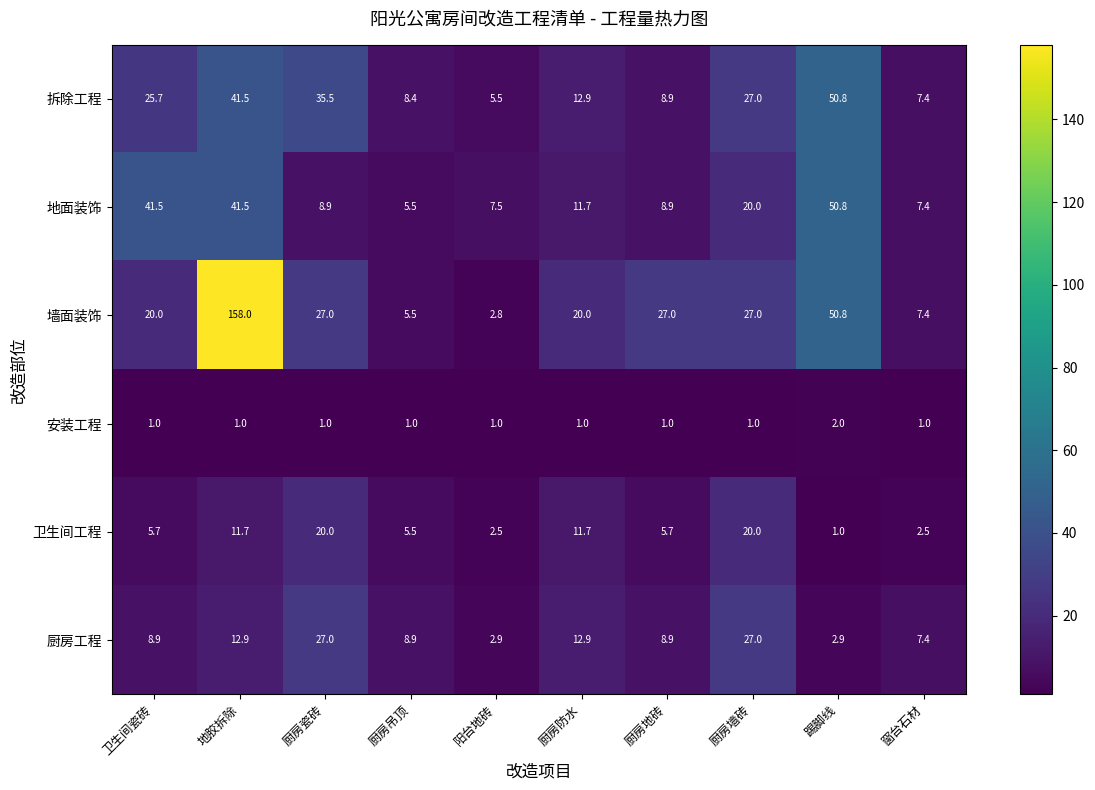

What is the maximum value shown in the chart?

158.0